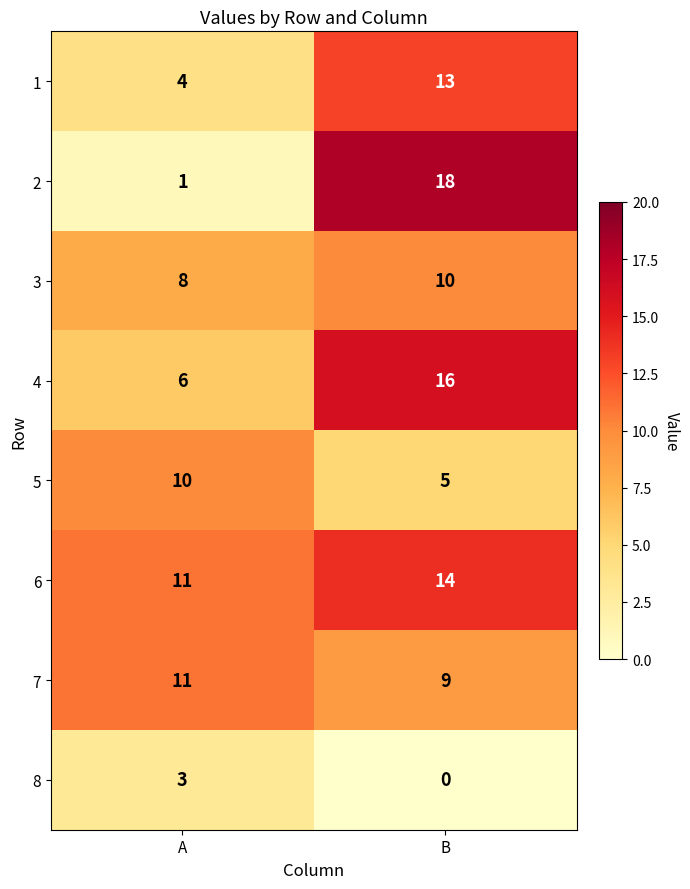

What is the difference between the 2 values at B and A?

17